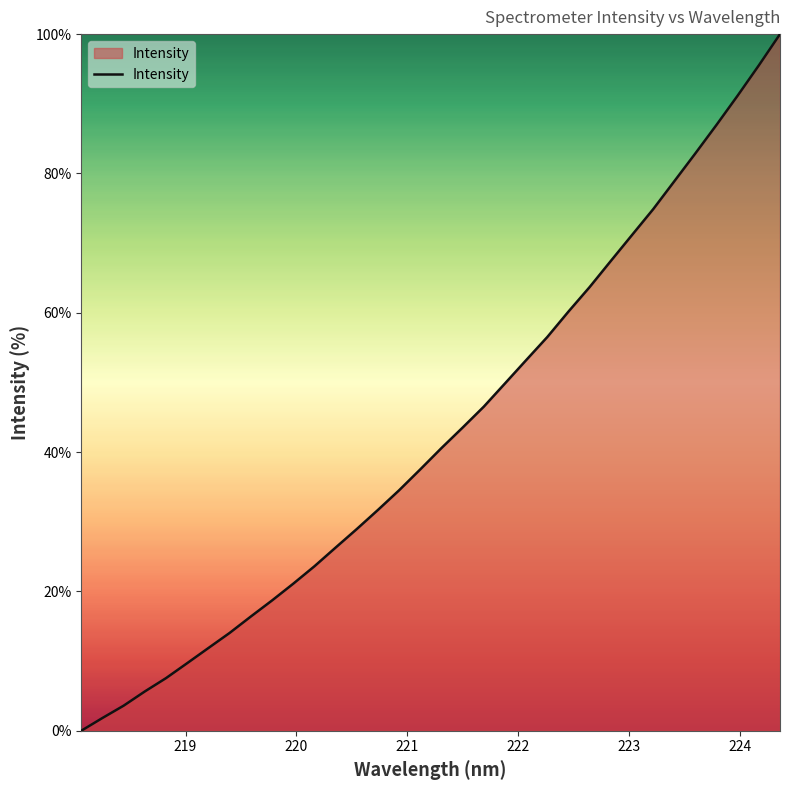

What is the maximum value shown in the chart?

100.0